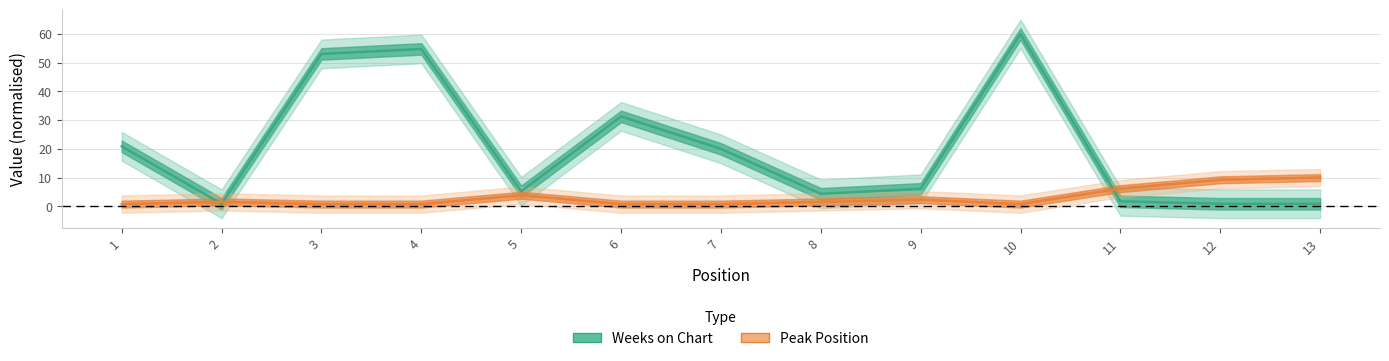

At which category does Peak Position reach its first local valley?

10